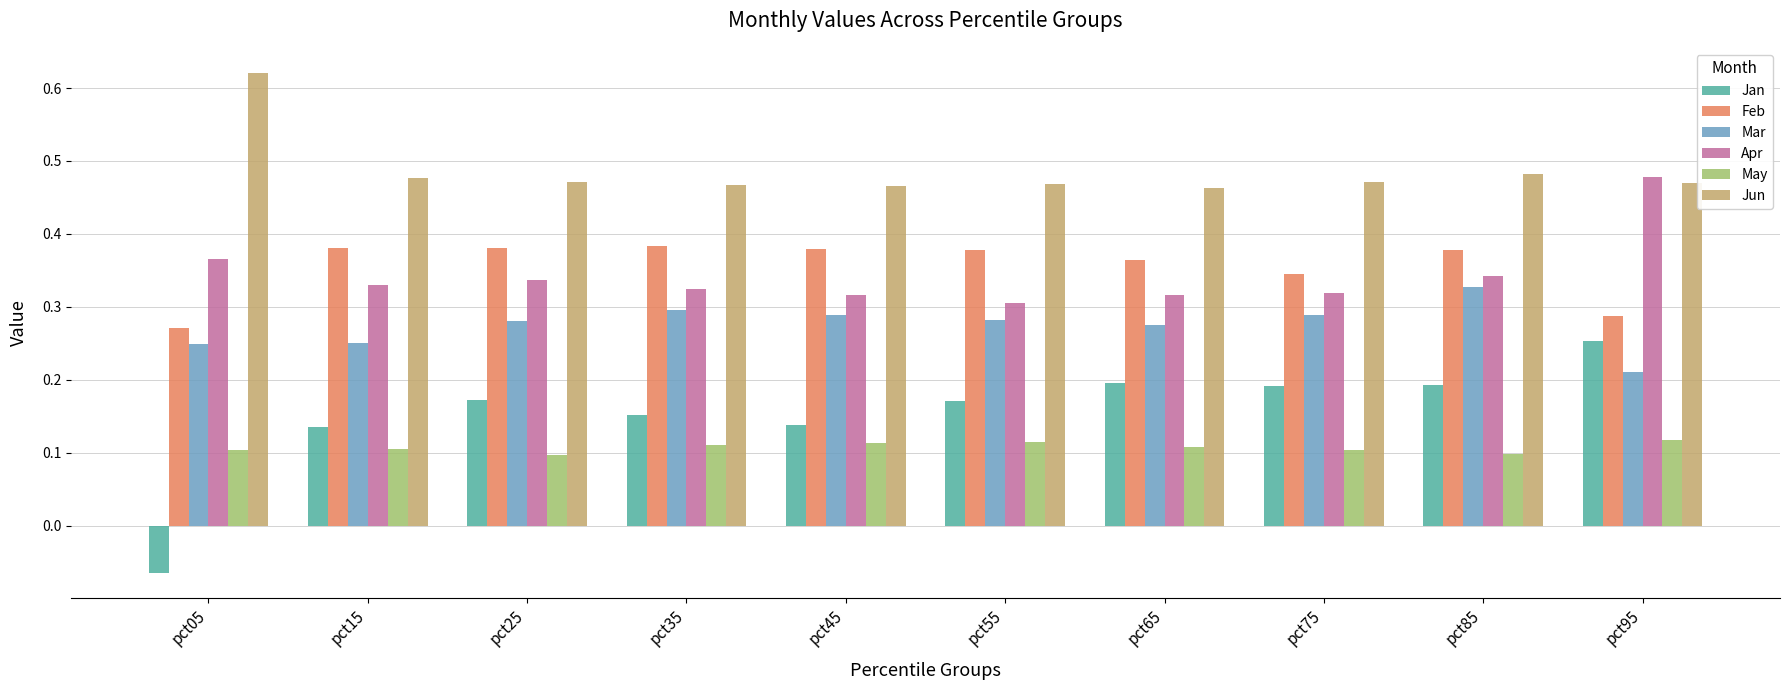

Which series has the largest total across all categories?

Jun